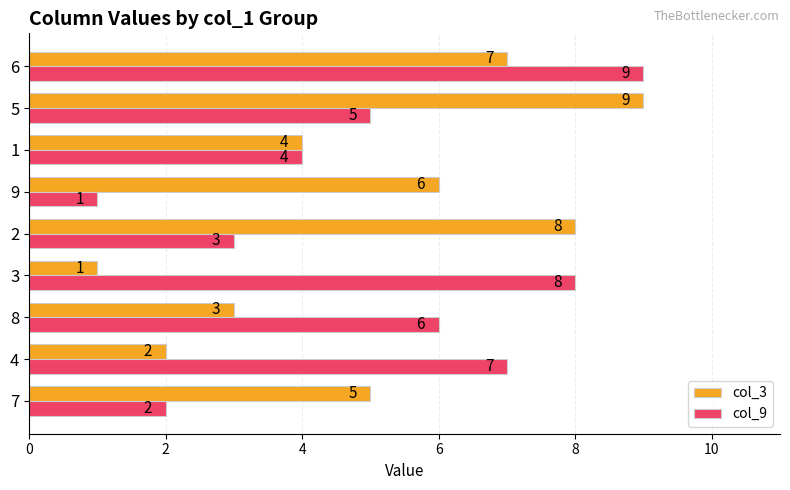

Between 8 and 2, which series saw the biggest shift?

col_3